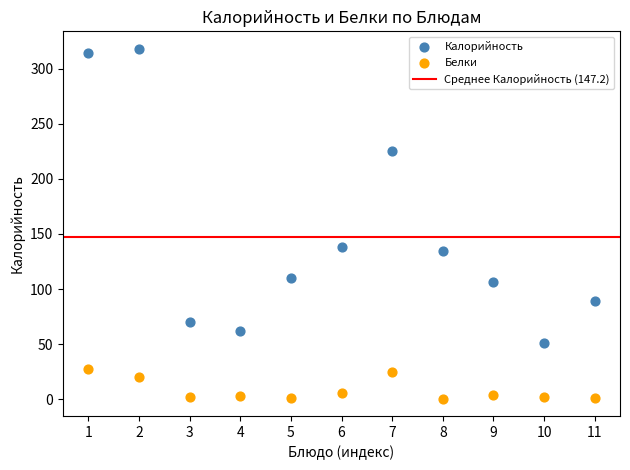

Which series reaches the minimum Y coordinate?

Белки